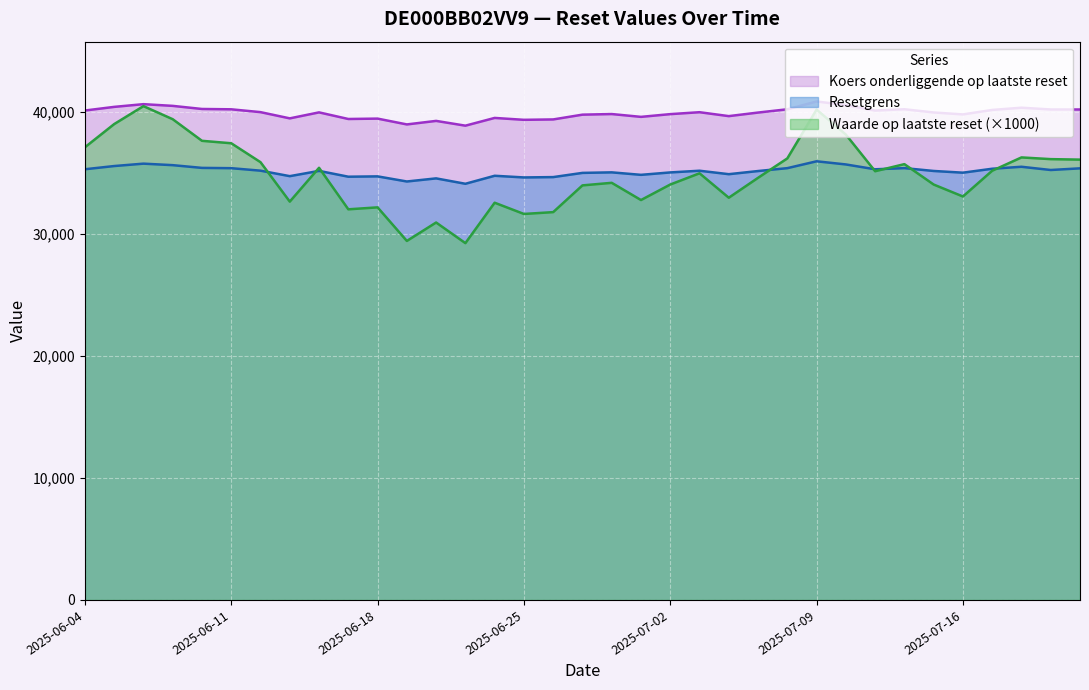

How many data points in Waarde op laatste reset are less than 34940?

17